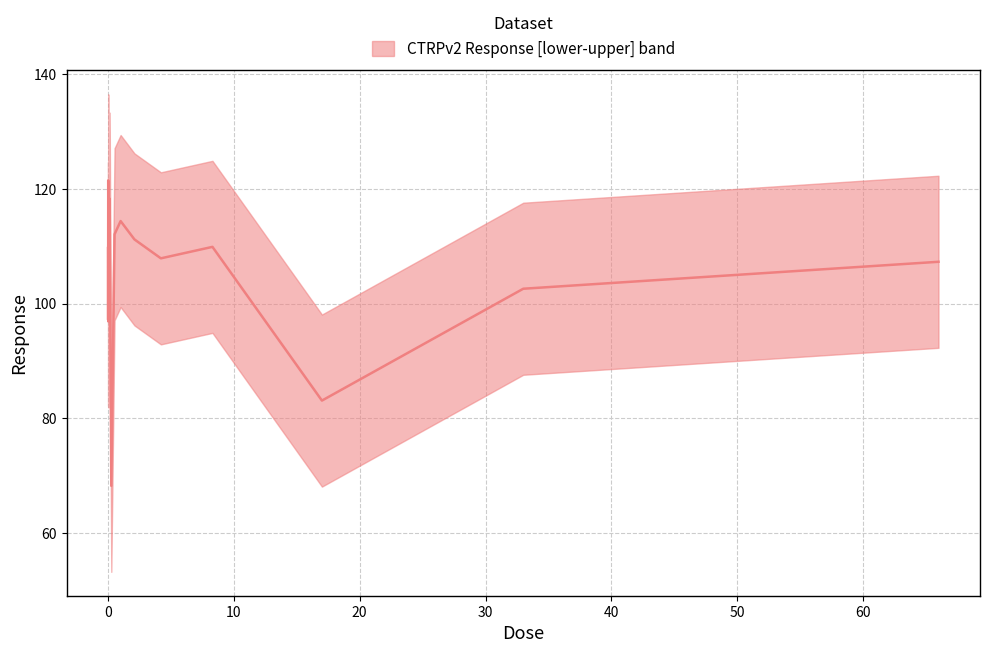

Is it true that lower equals 141.5 at 14?

False